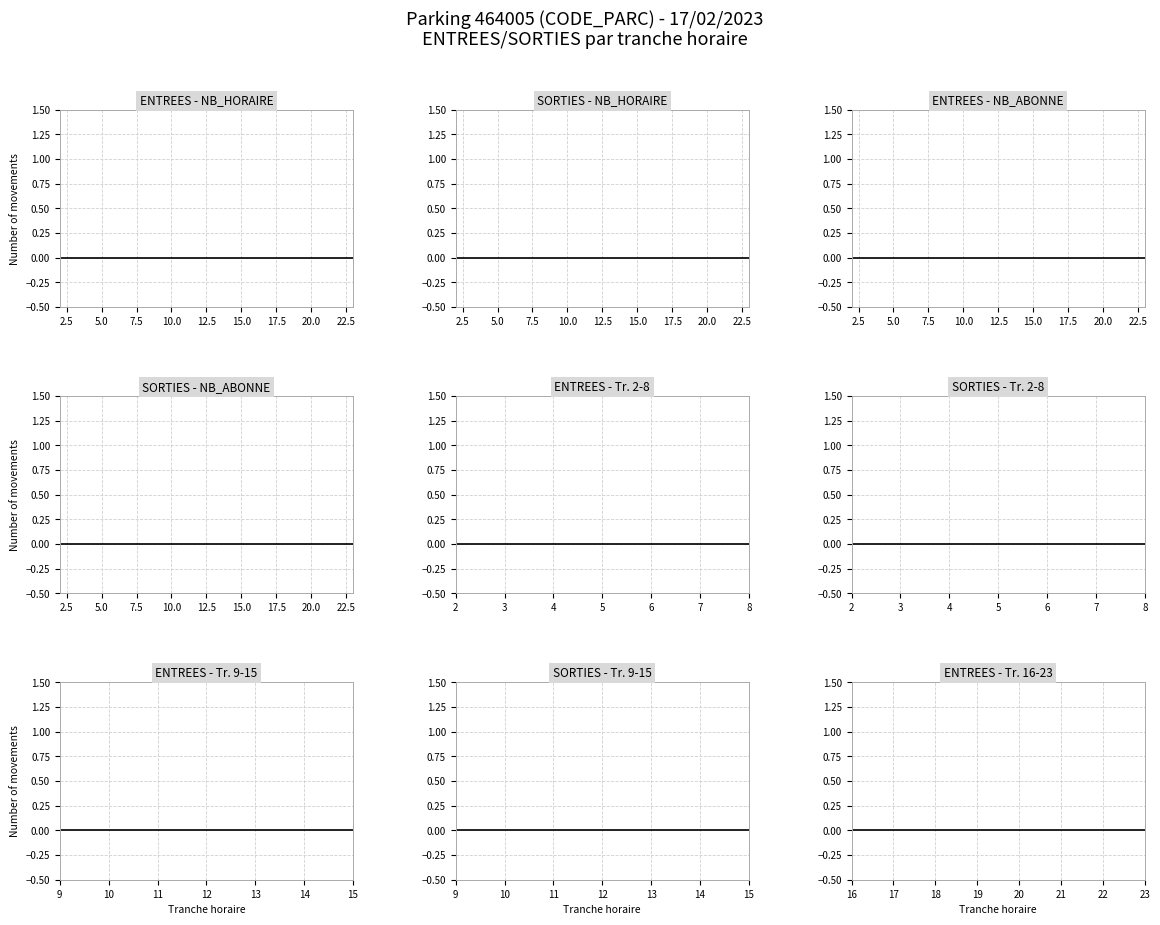

Which has a higher value, 14 or 16?

16